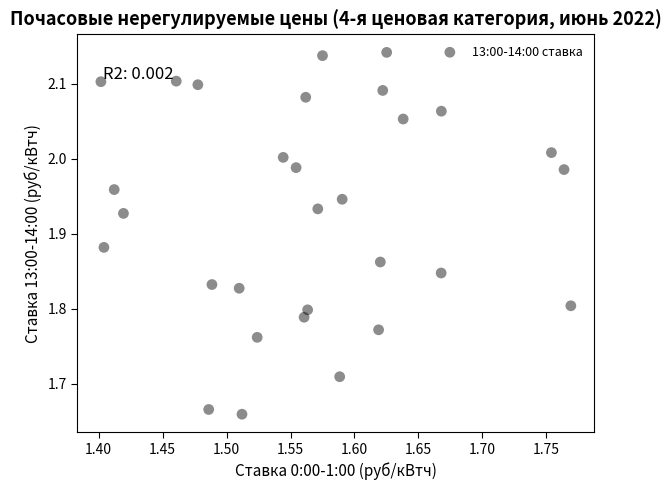

What is the range of X values (max minus min)?

0.4